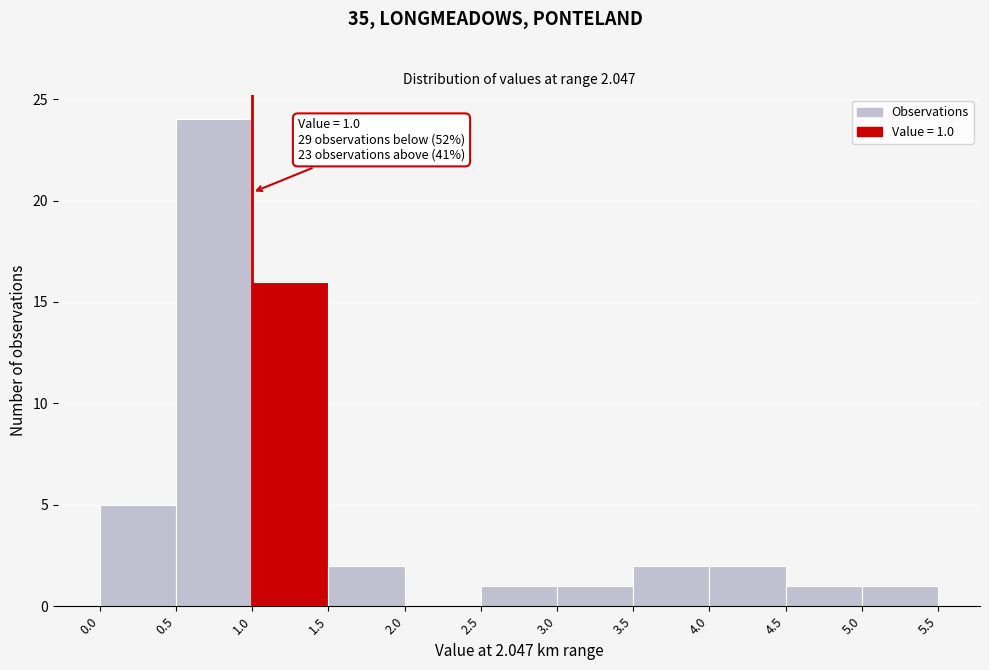

Which range on the x-axis has the tallest bar?

0.5 to 1.0